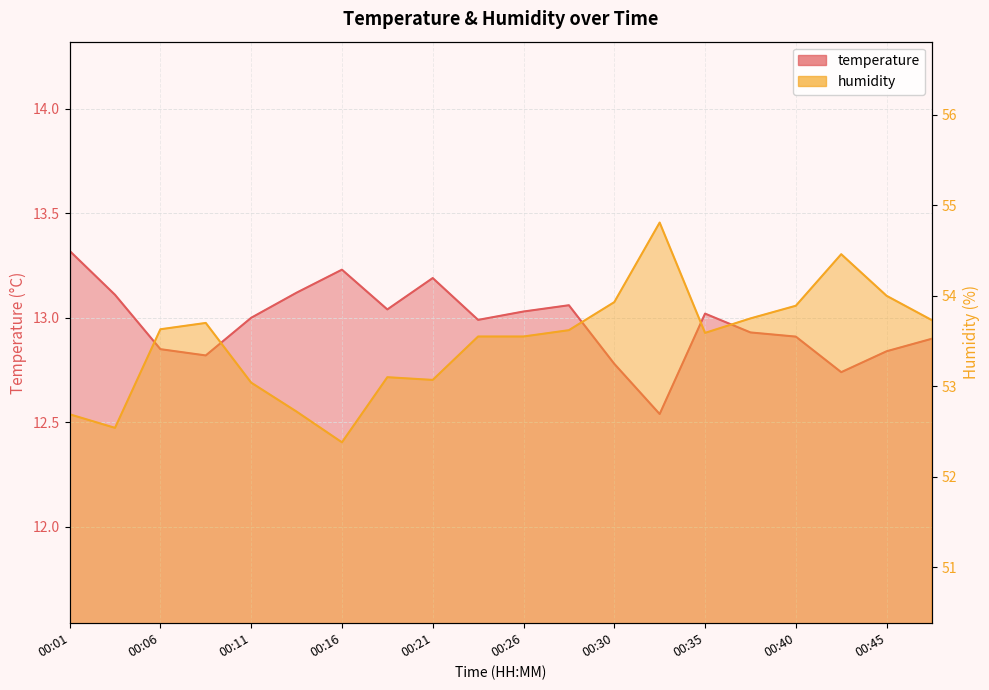

Rank the categories by temperature value from highest to lowest.

00:01, 00:16, 00:21, 00:13, 00:04, 00:28, 00:18, 00:26, 00:35, 00:11, 00:23, 00:38, 00:40, 00:47, 00:06, 00:45, 00:09, 00:30, 00:43, 00:33